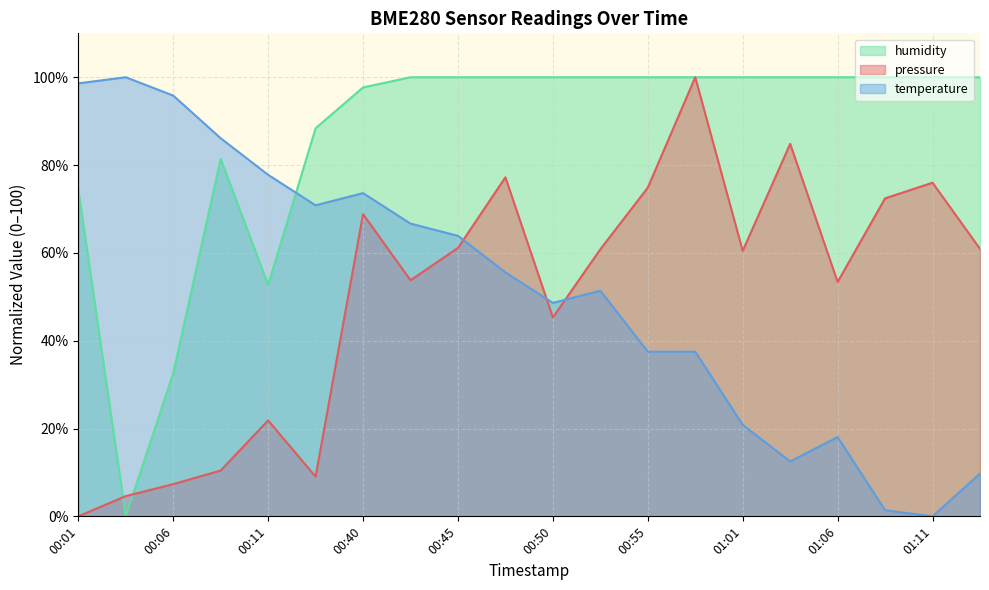

The value of temperature at 00:01 is 98.6. True or false?

True